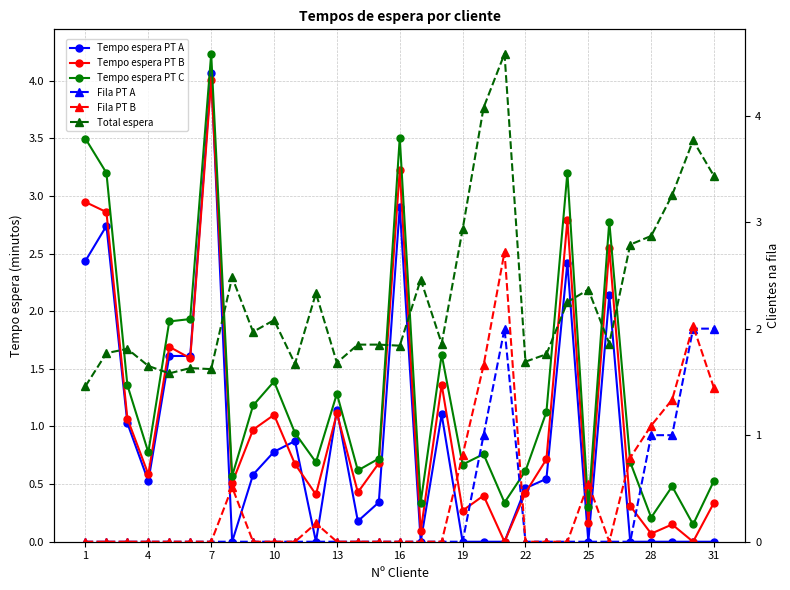

Which label corresponds to the smallest value in the chart?

22